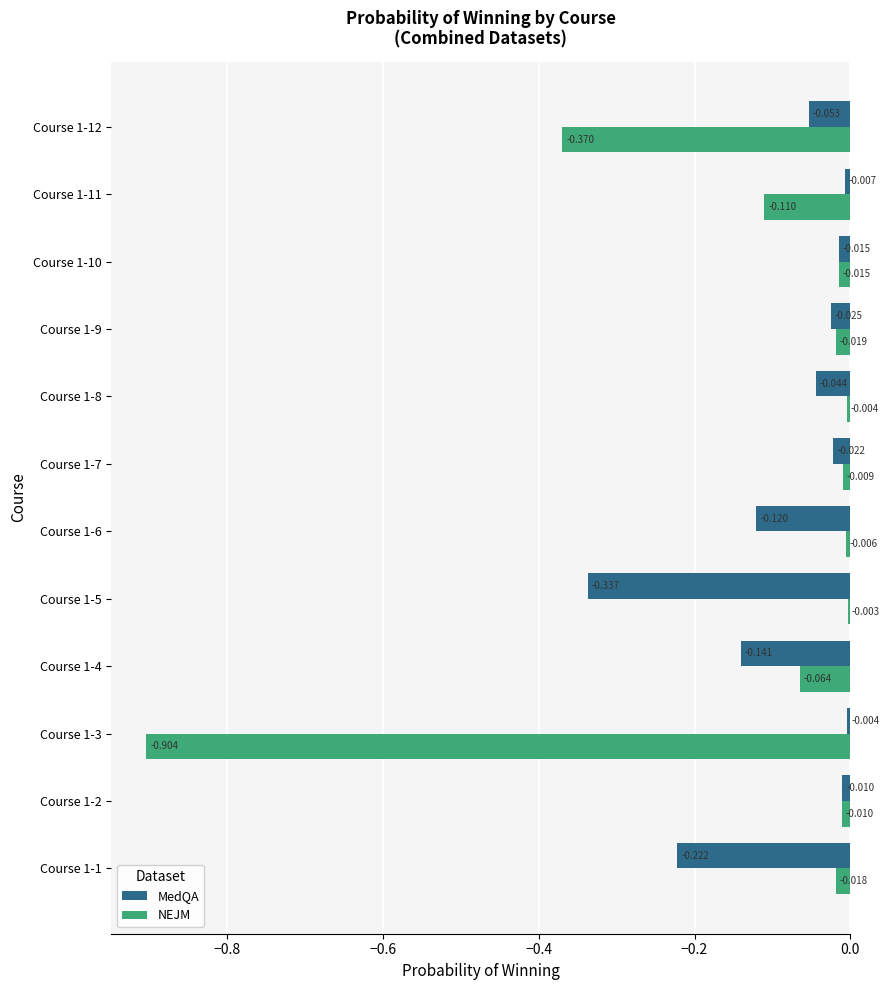

Which series has the widest spread of values?

NEJM